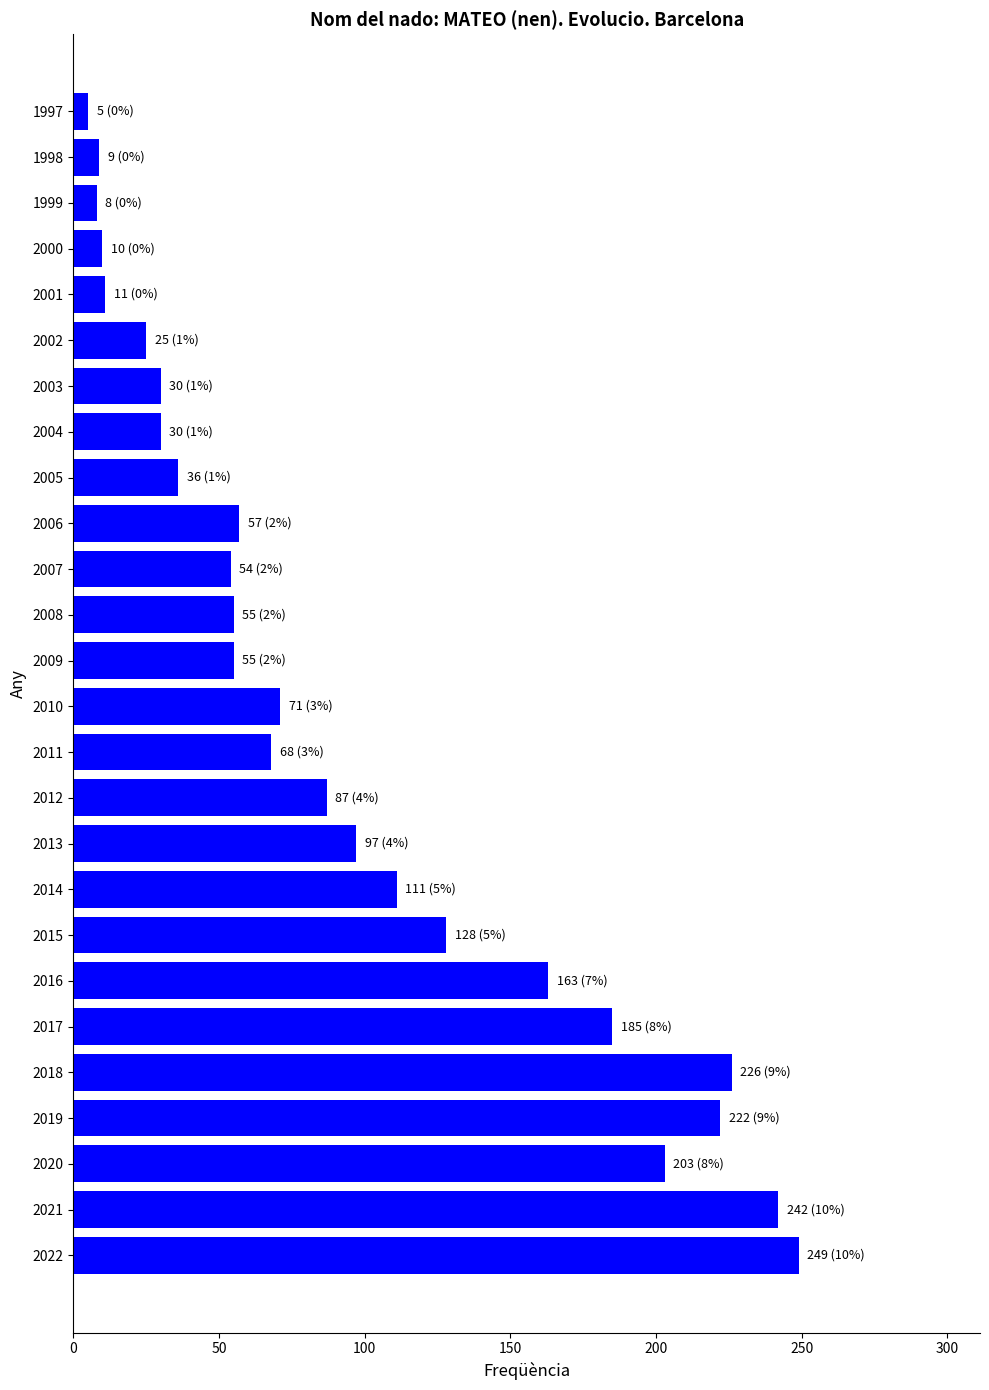

The value at 2000 is 10. True or false?

True